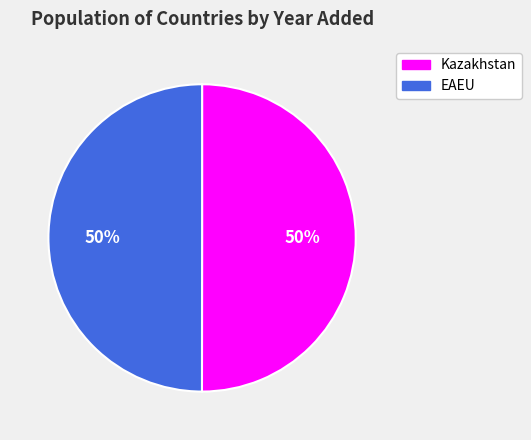

The Kazakhstan slice represents 50% of the pie. True or false?

True